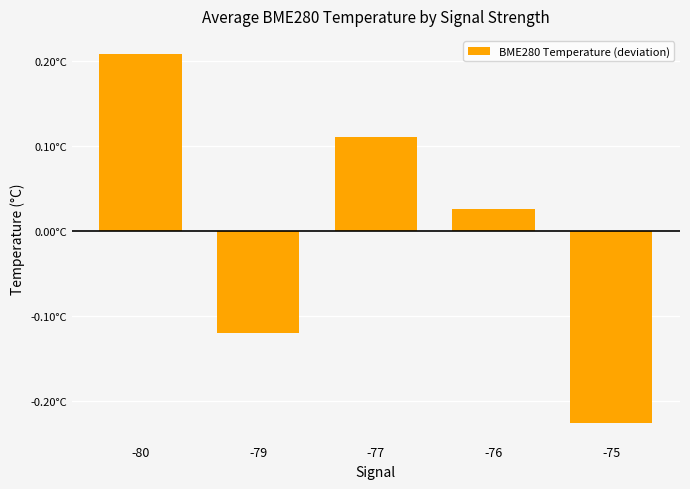

Rank the categories by value from lowest to highest.

-75, -79, -76, -77, -80